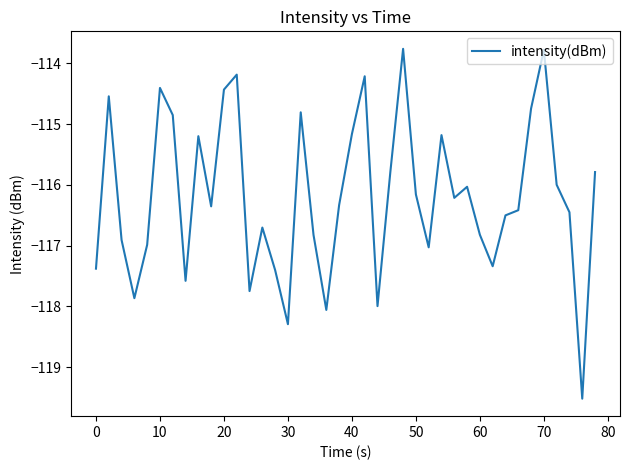

What is the difference between the maximum and minimum values?

5.8